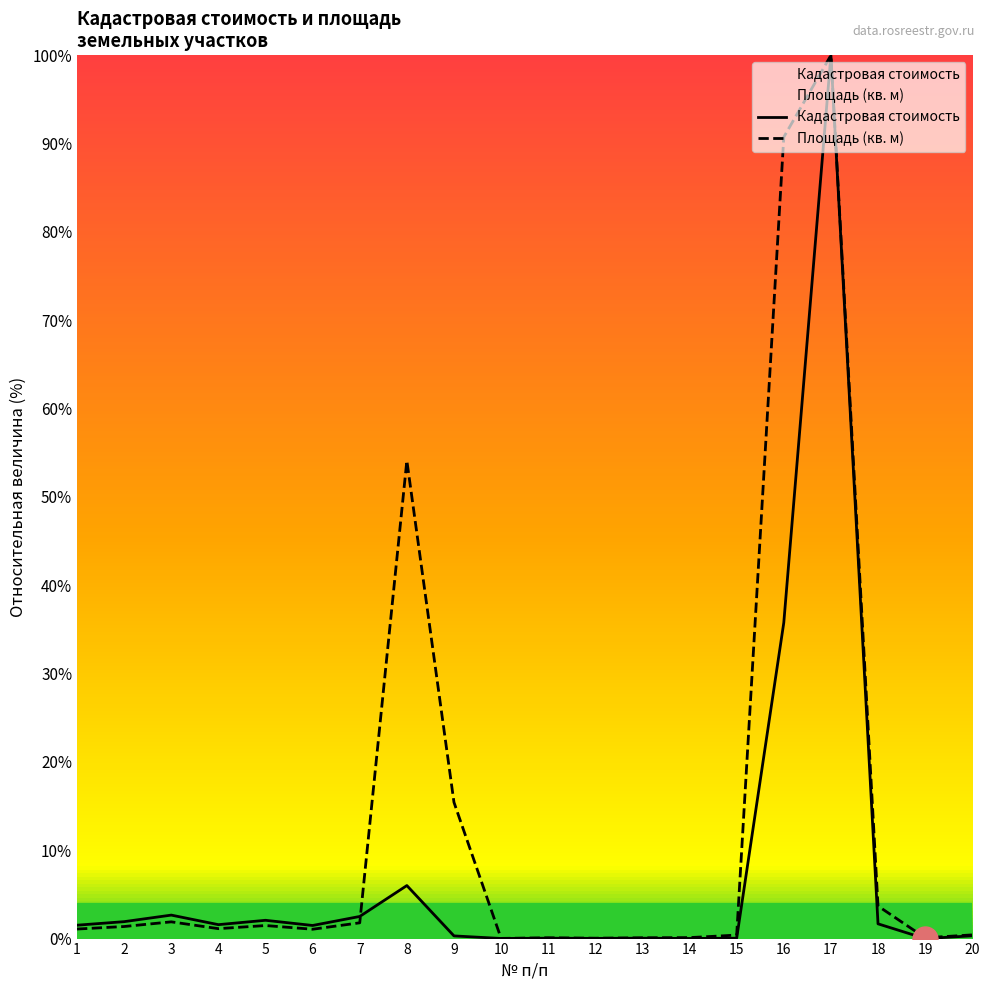

Which series has the largest total across all categories?

Площадь (кв. м)